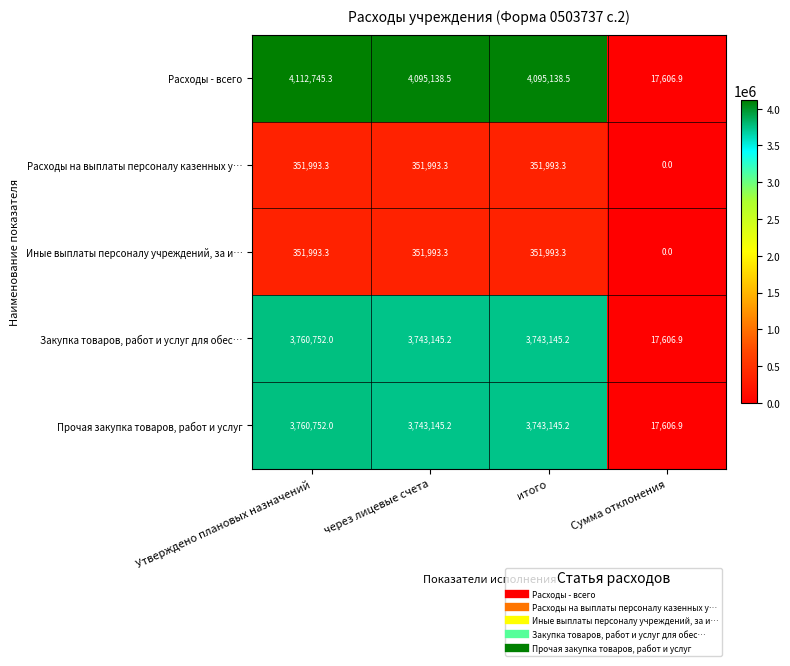

Reading left to right, transcribe all the data shown in this chart.

Расходы - всего: 4112745.3	4095138.5	4095138.5	17606.9
Расходы на выплаты персоналу казенных у…: 351993.3	351993.3	351993.3	0.0
Иные выплаты персоналу учреждений, за и…: 351993.3	351993.3	351993.3	0.0
Закупка товаров, работ и услуг для обес…: 3760752.0	3743145.2	3743145.2	17606.9
Прочая закупка товаров, работ и услуг: 3760752.0	3743145.2	3743145.2	17606.9